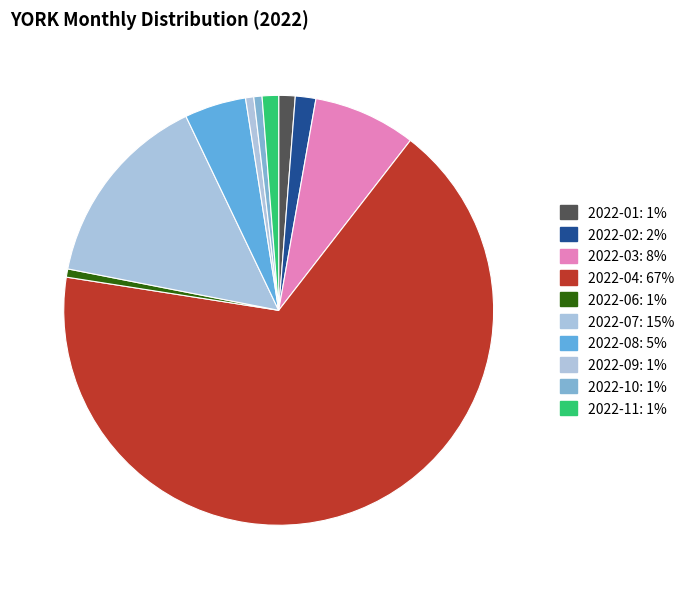

How many slices are in this pie chart?

10